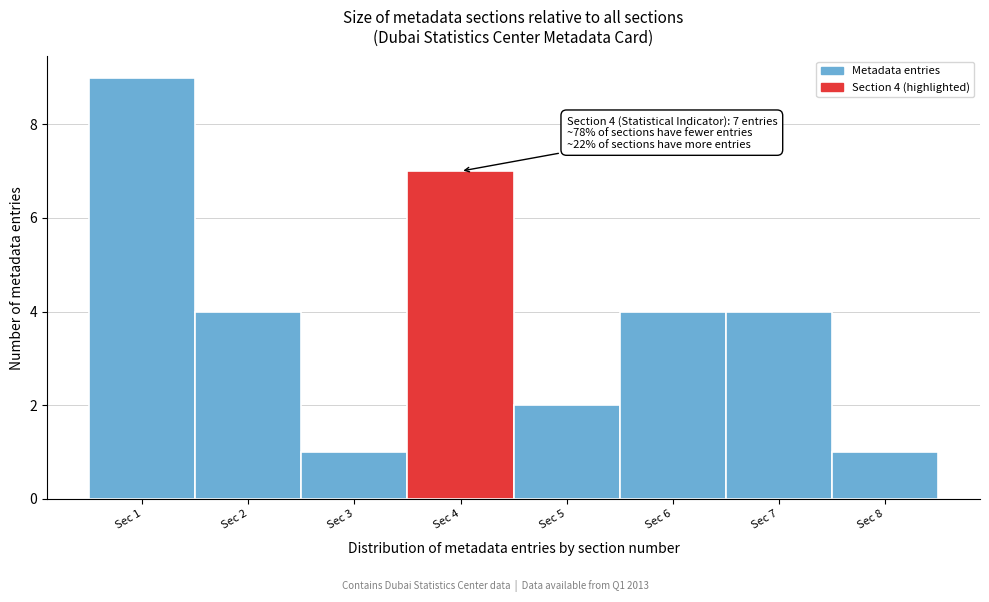

Reading right to left, transcribe all the data shown in this chart.

1	4	4	2	7	1	4	9